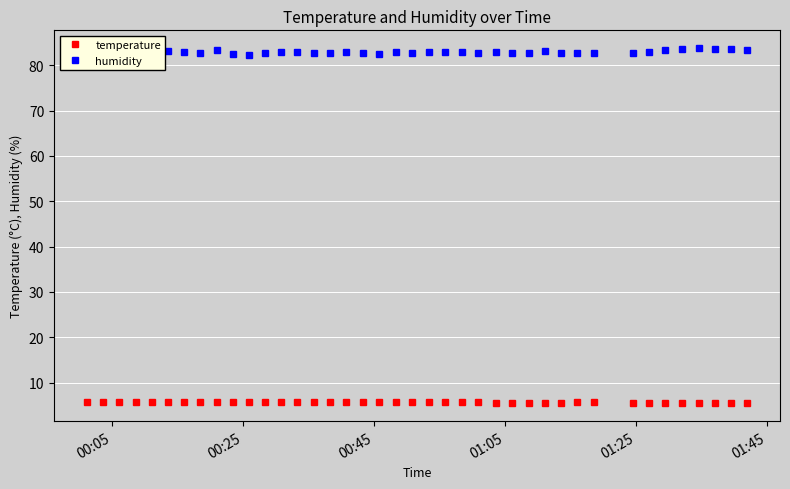

What is the sum of all temperature values?

223.3